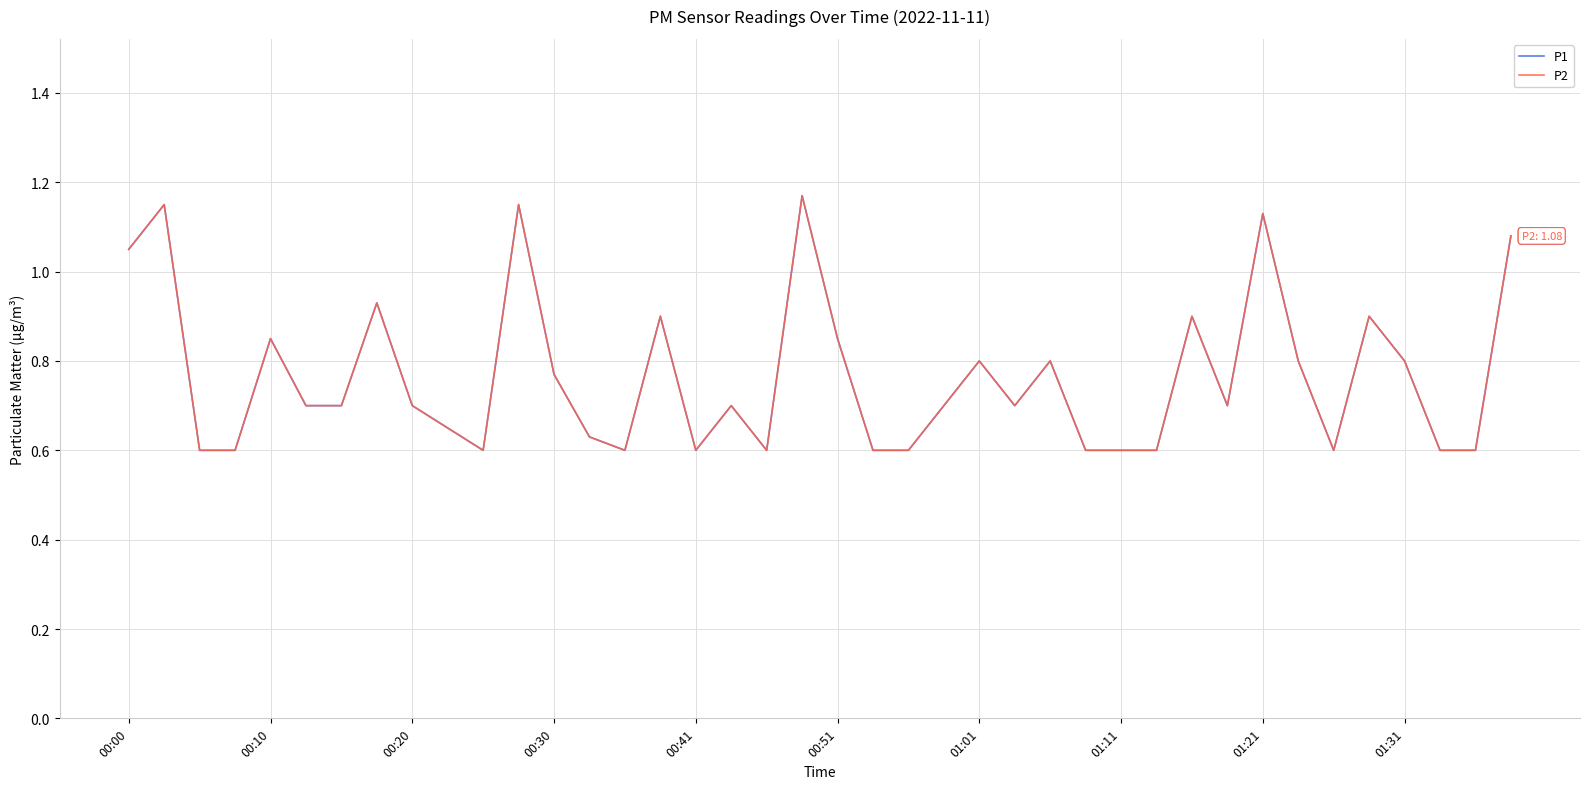

True or false: P2 and P1 intersect in this chart.

False